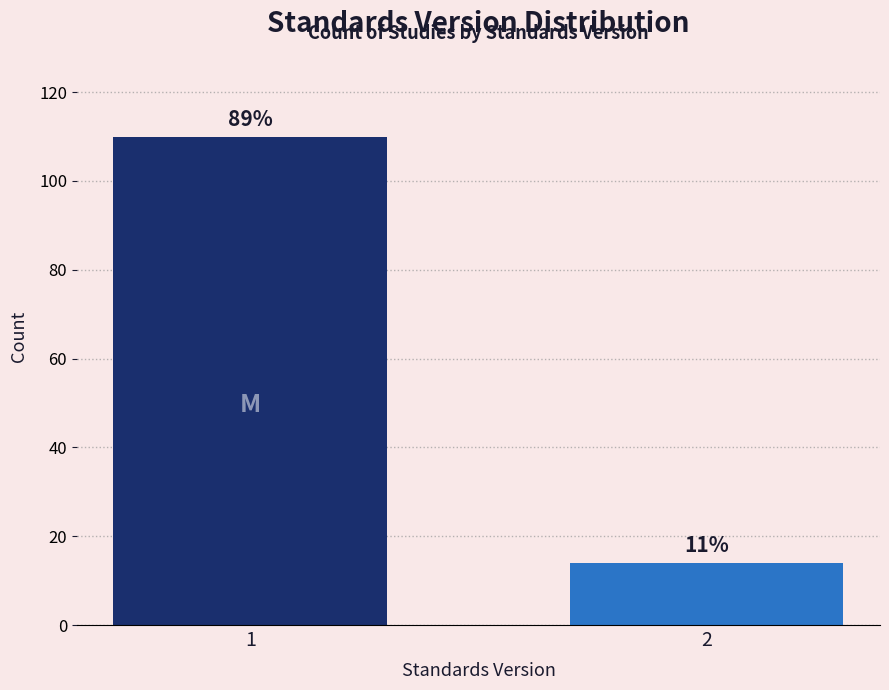

Does the chart contain any negative values?

No